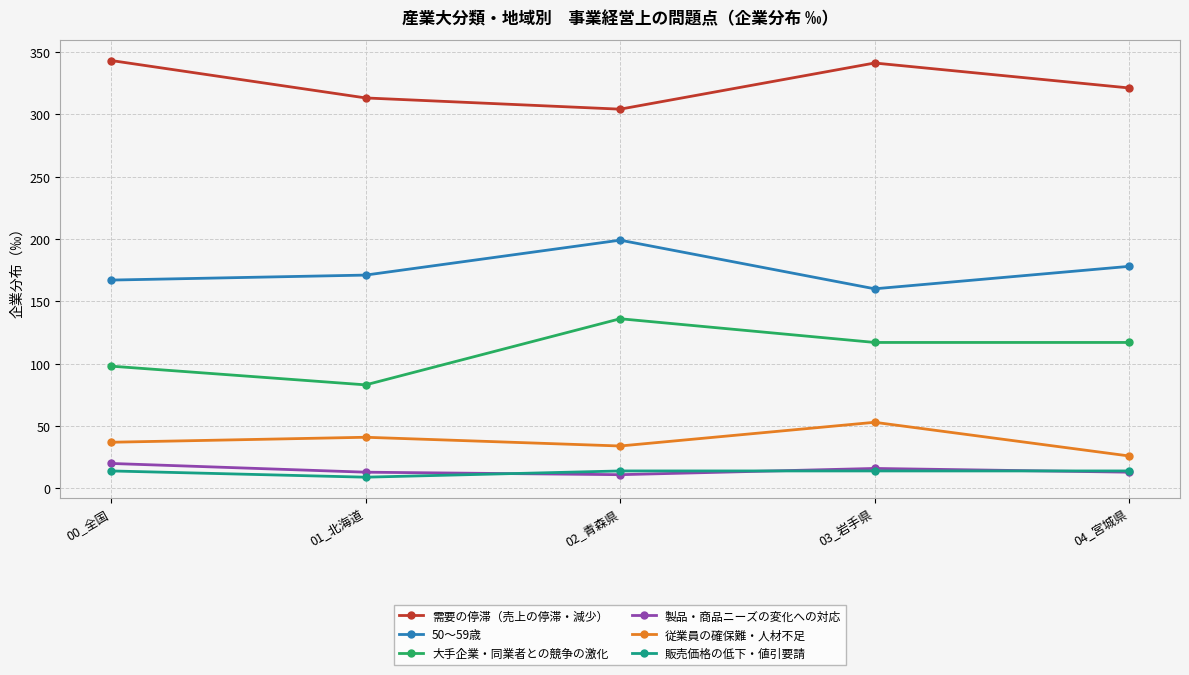

What is the approximate value of 製品・商品ニーズの変化への対応 at 01_北海道?

13